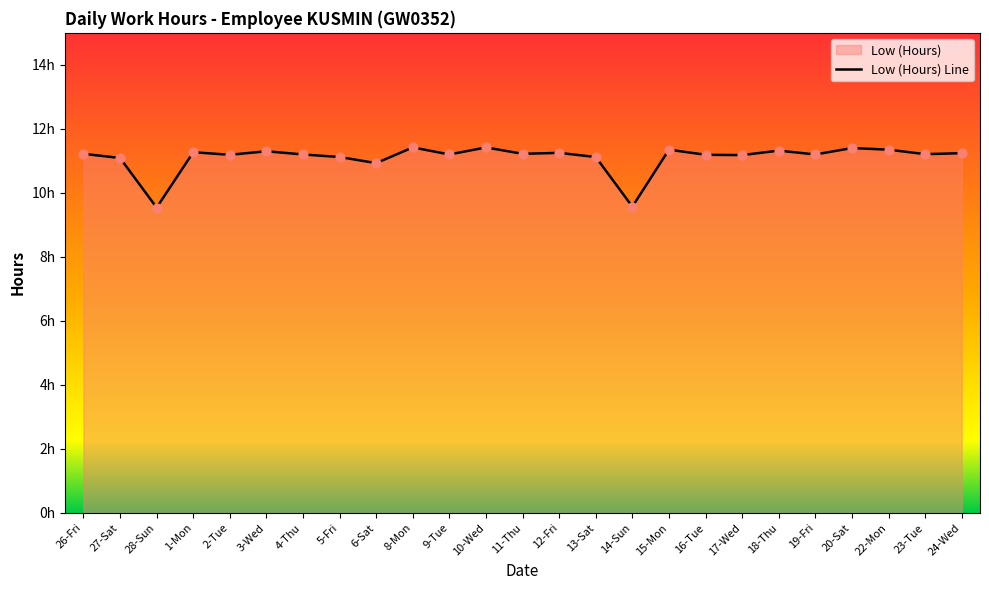

What is the change in value from 27-Sat to 18-Thu?

+0.2